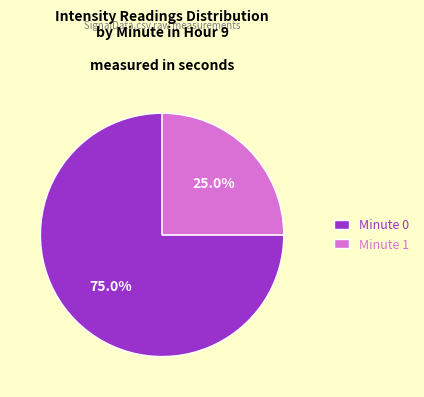

Does any single category account for the majority?

Yes